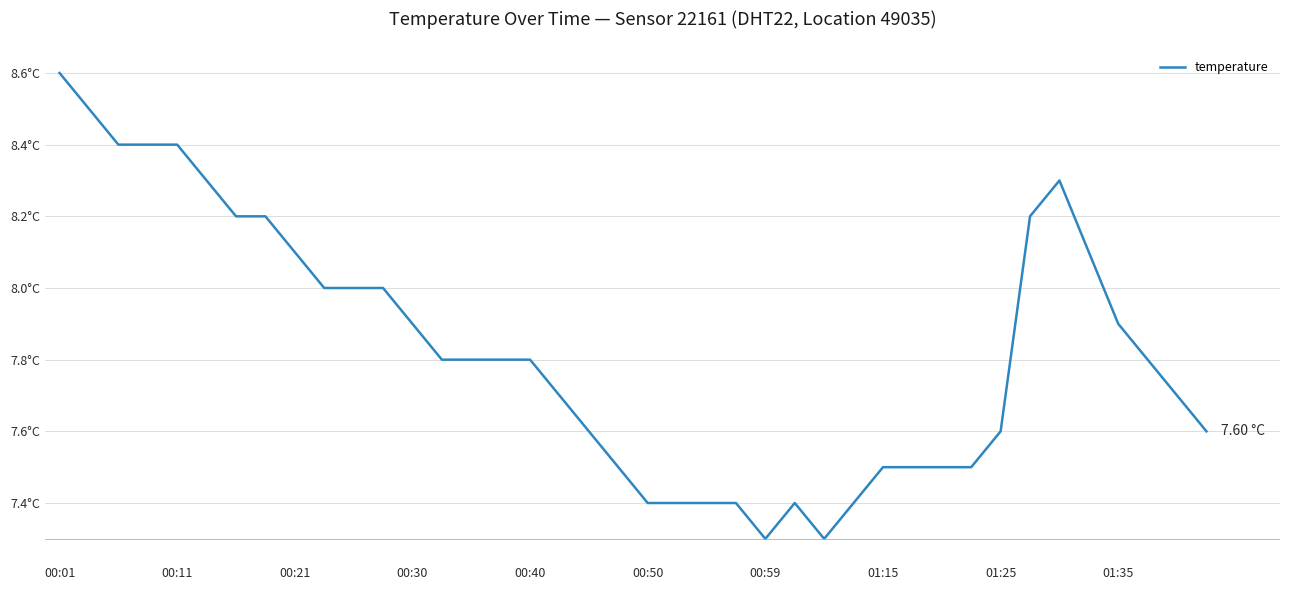

How many points are lower than both their immediate neighbors (excluding endpoints)?

2